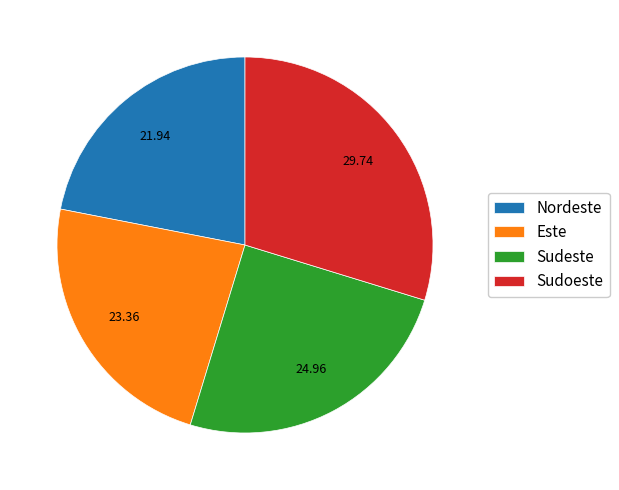

What is the ratio of the value at Sudoeste to the value at Nordeste?

1.4